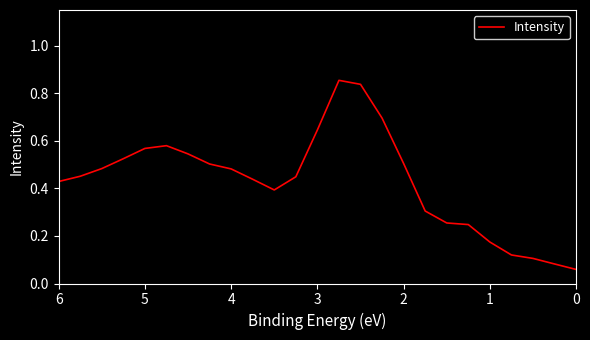

How many interior local peaks (higher than both neighbors) does the data have?

2